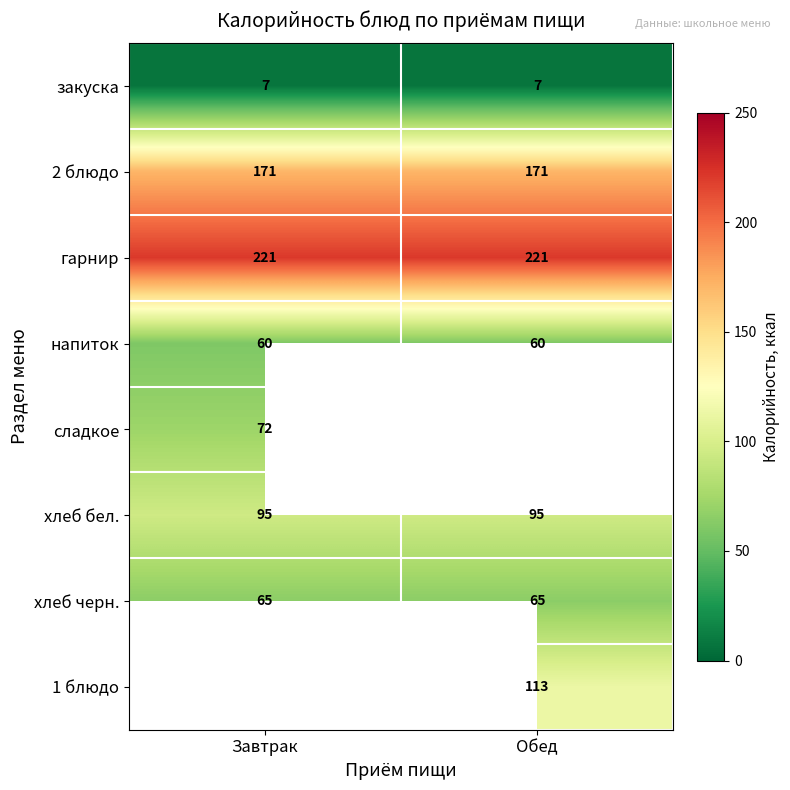

Is the value of закуска at Завтрак greater than the value of 2 блюдо at Обед?

No